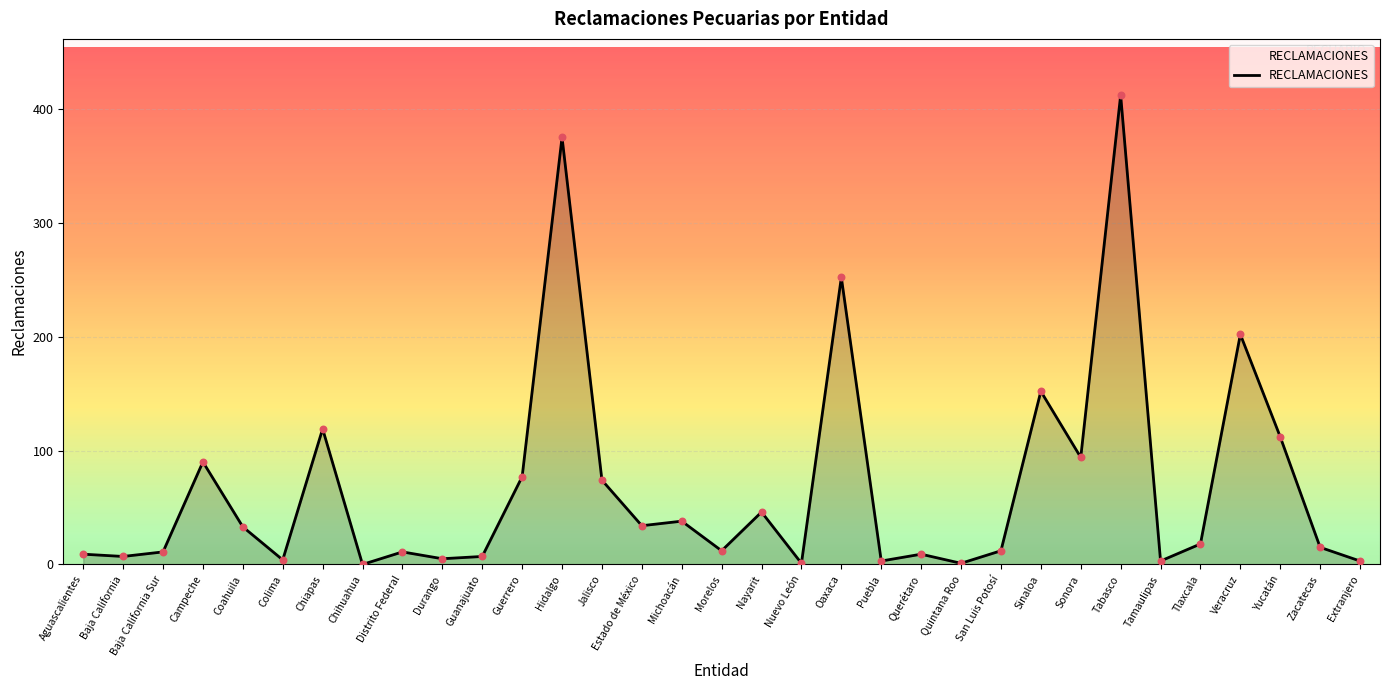

Which has a higher value, Quintana Roo or Jalisco?

Jalisco